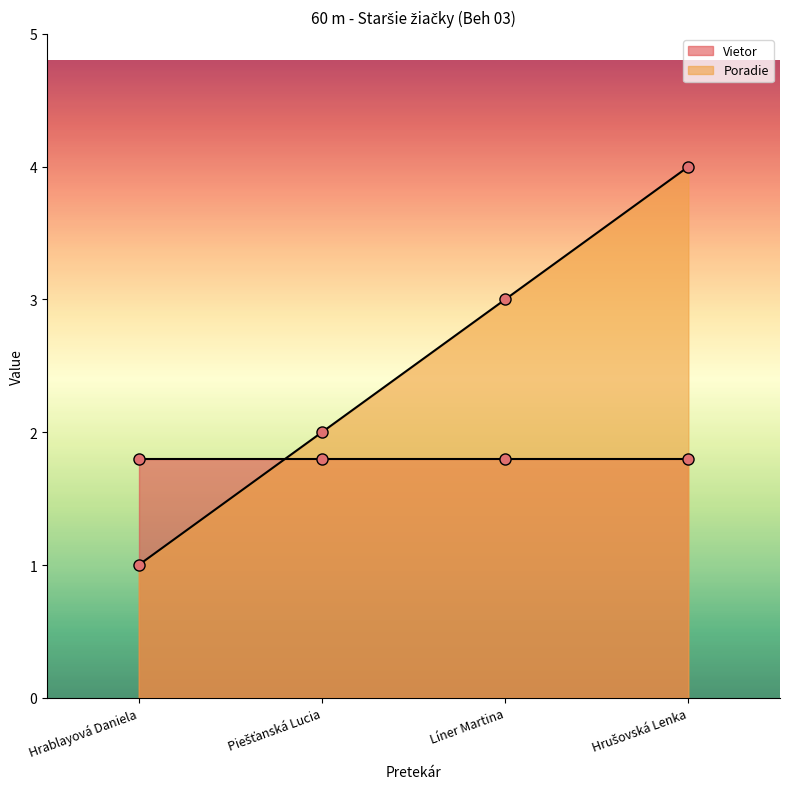

The value at Piešťanská Lucia is 3. True or false?

False